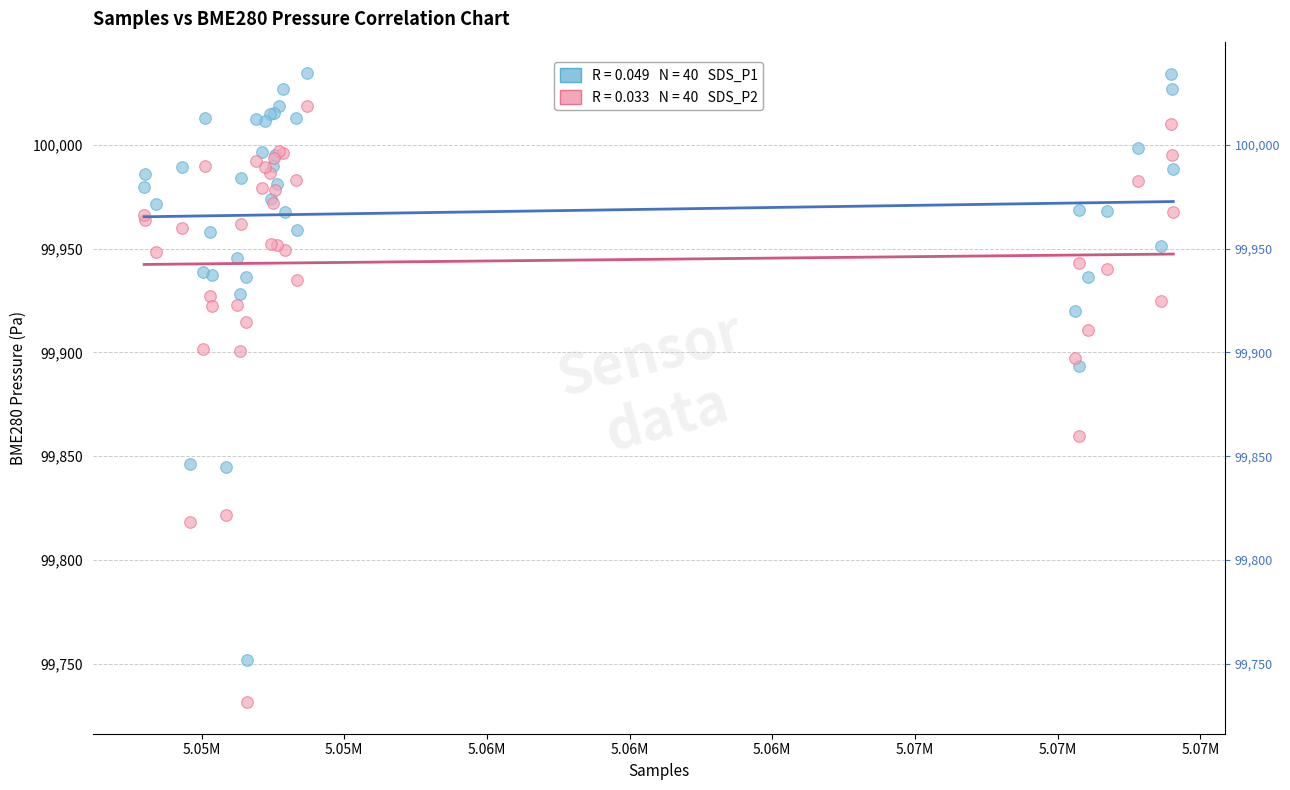

Across all series, what Y value is closest to 99883?

99893.3